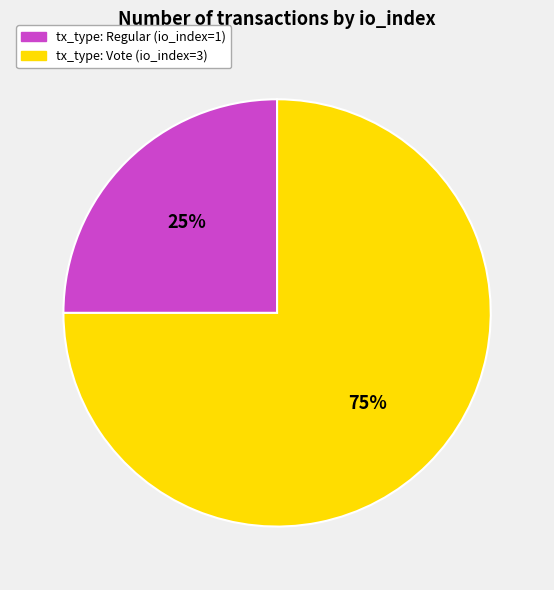

Is it true that tx_type: Regular (io_index=1) is 25% of the pie?

True